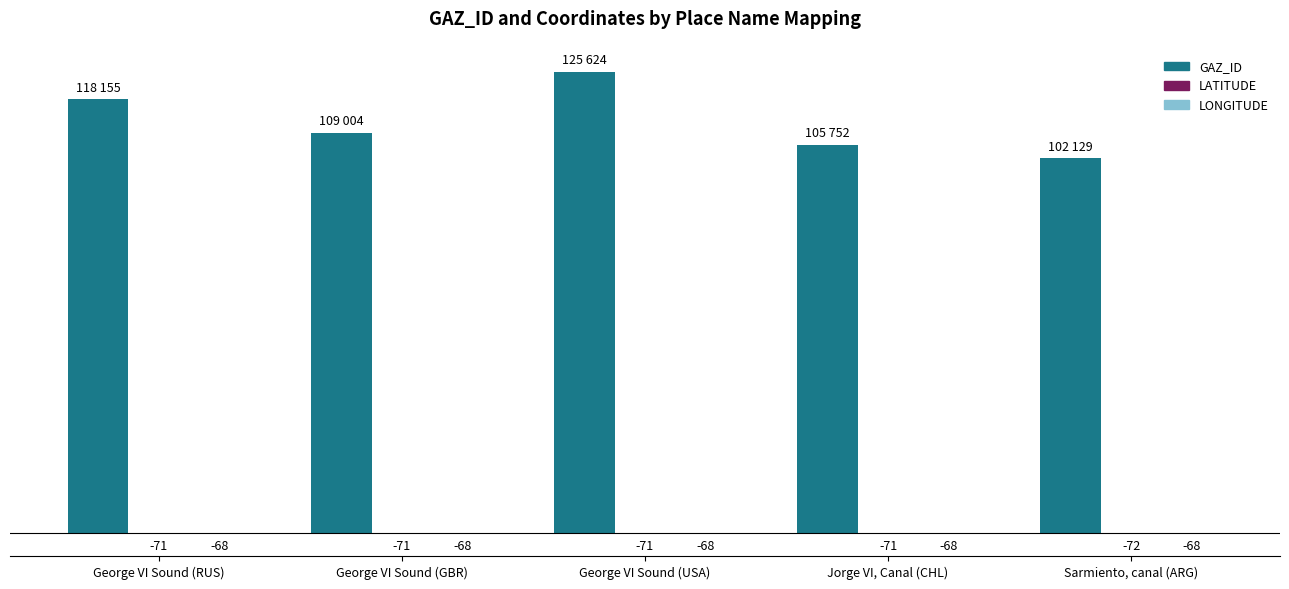

Which series has the largest total across all categories?

GAZ_ID